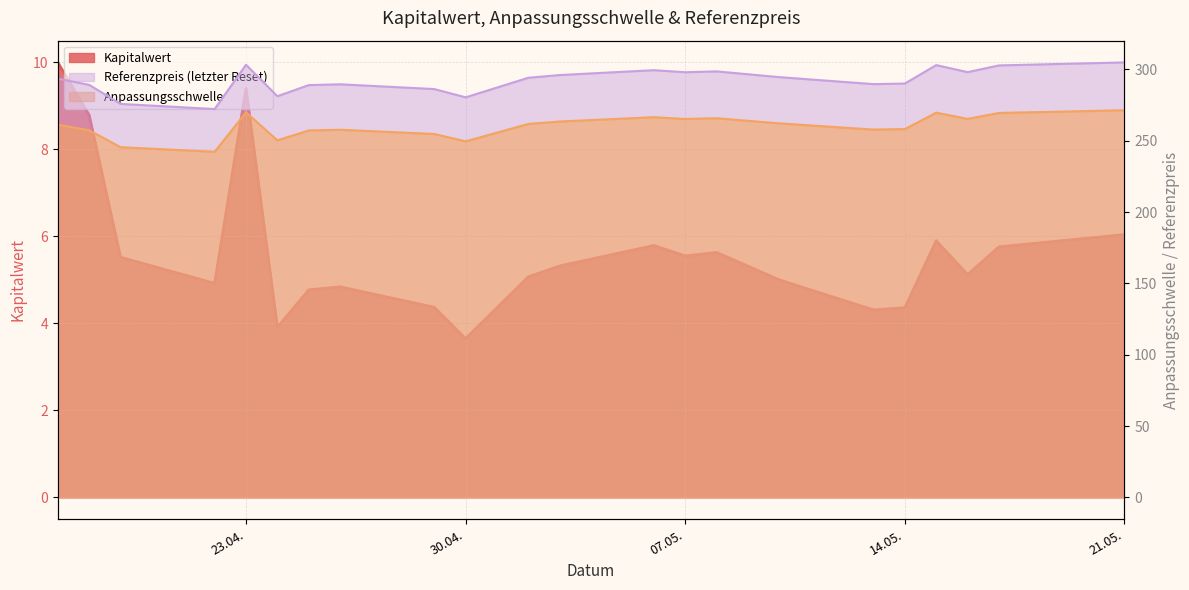

What are all the series names shown in the legend?

Kapitalwert, Anpassungsschwelle, Referenzpreis